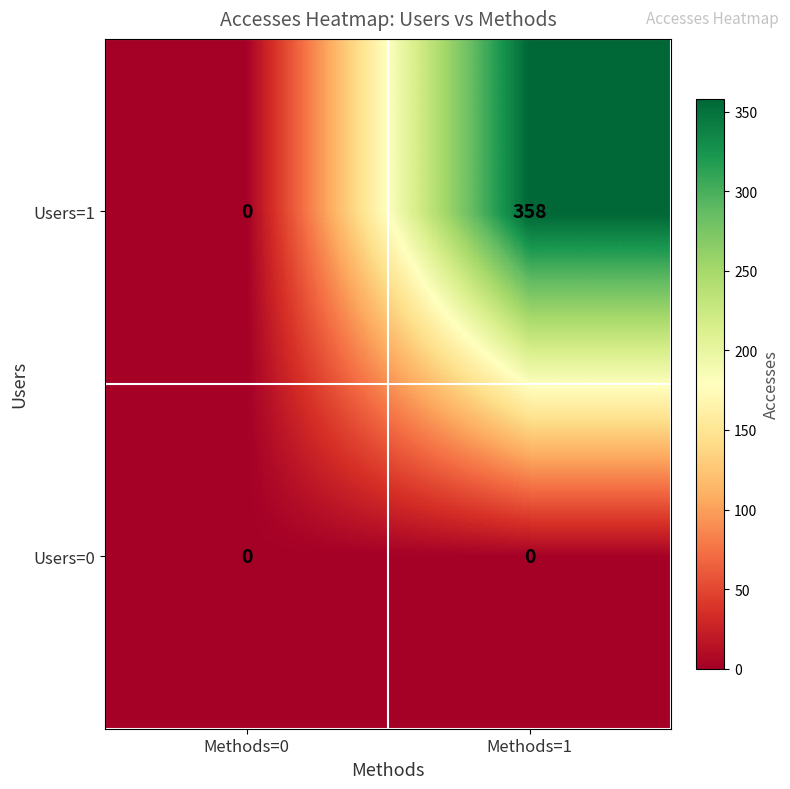

Rank the series by their maximum value, from highest to lowest.

Users=1, Users=0